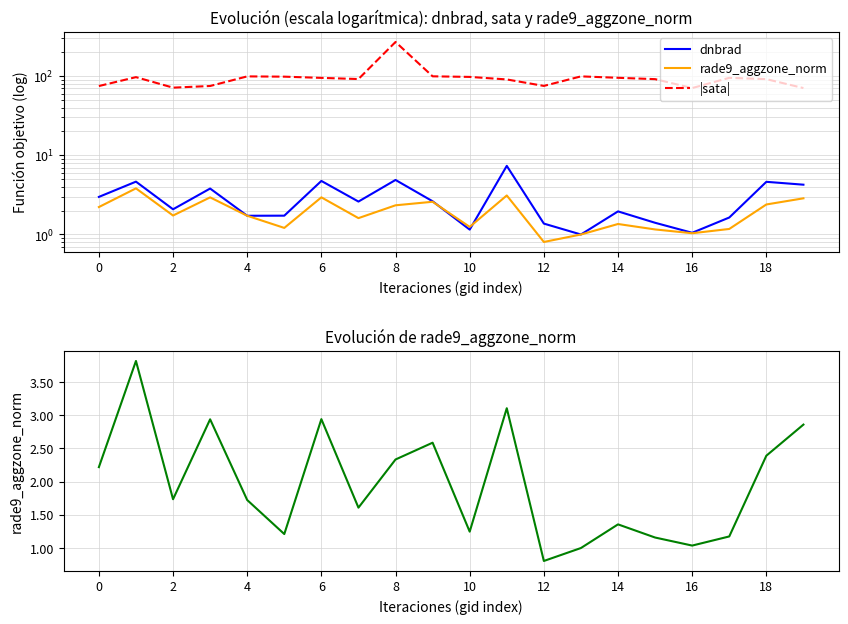

How many intersections are there between rade9_aggzone_norm and dnbrad?

2